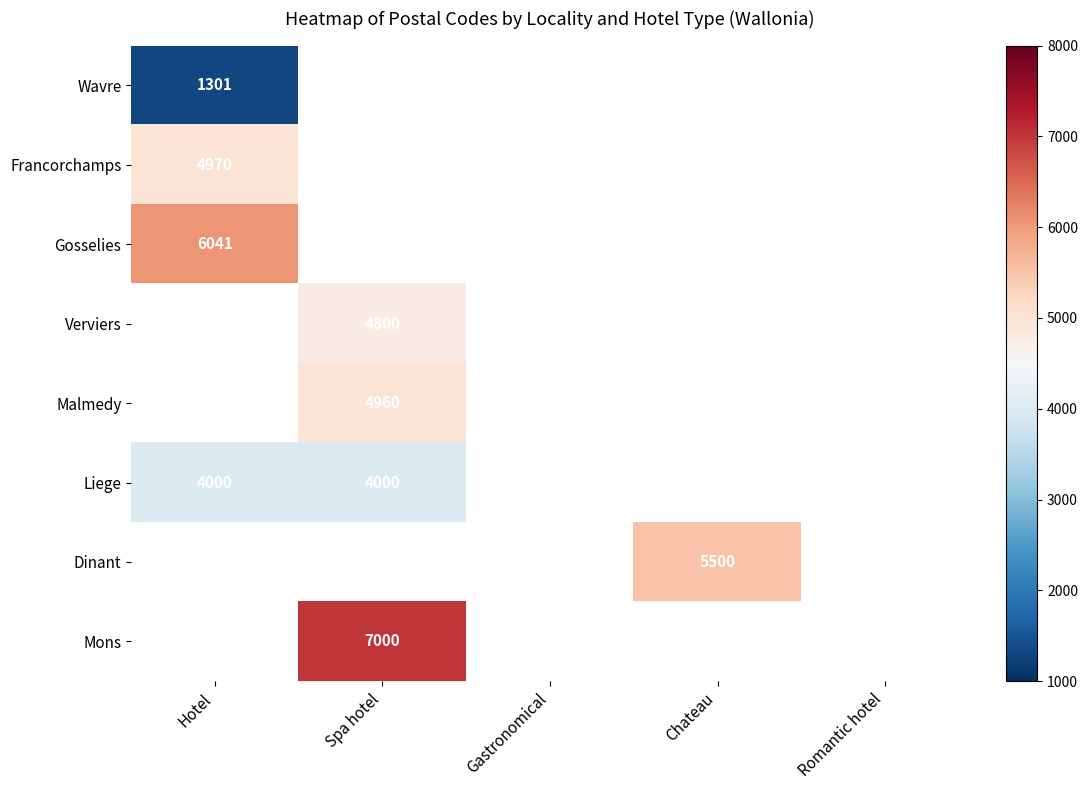

Which label corresponds to the smallest value in the chart?

Hotel